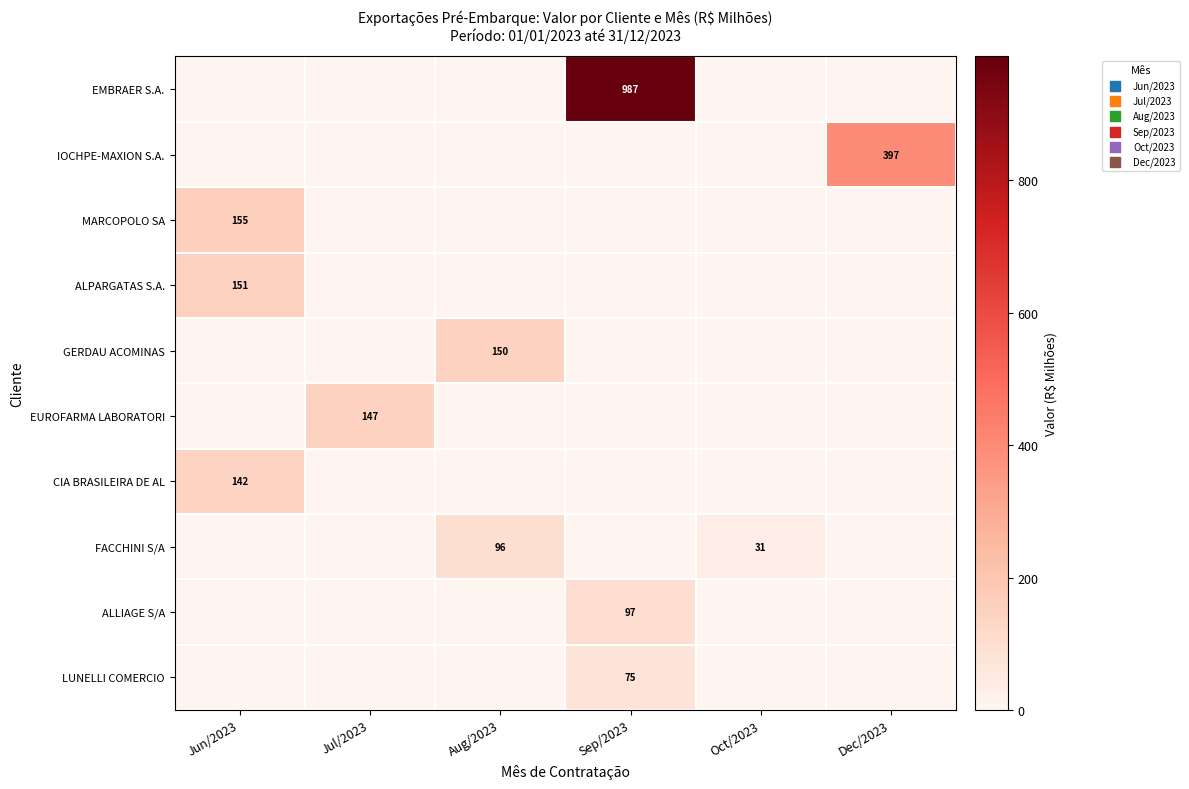

List the series in order of their peak value, highest first.

EMBRAER S.A., IOCHPE-MAXION S.A., MARCOPOLO SA, ALPARGATAS S.A., GERDAU ACOMINAS, EUROFARMA LABORATORI, CIA BRASILEIRA DE AL, ALLIAGE S/A, FACCHINI S/A, LUNELLI COMERCIO